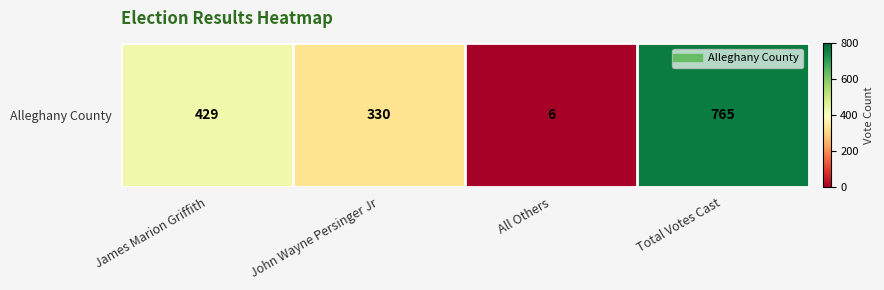

What is the sum of the values at Total Votes Cast and All Others?

771